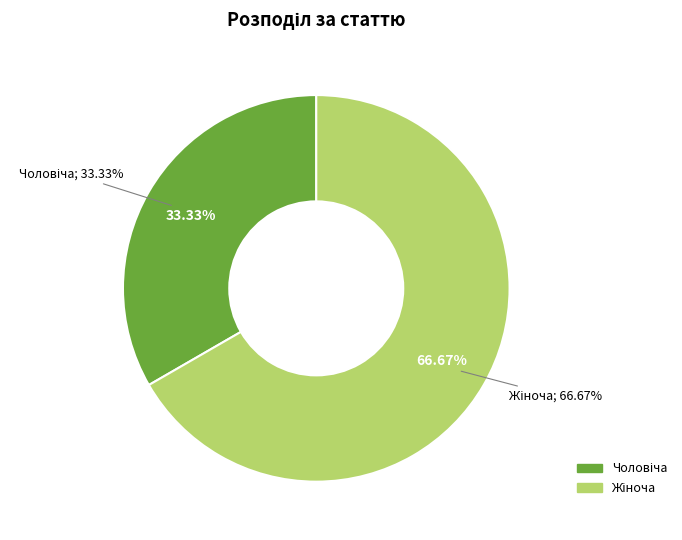

The Жіноча slice represents 67% of the pie. True or false?

True